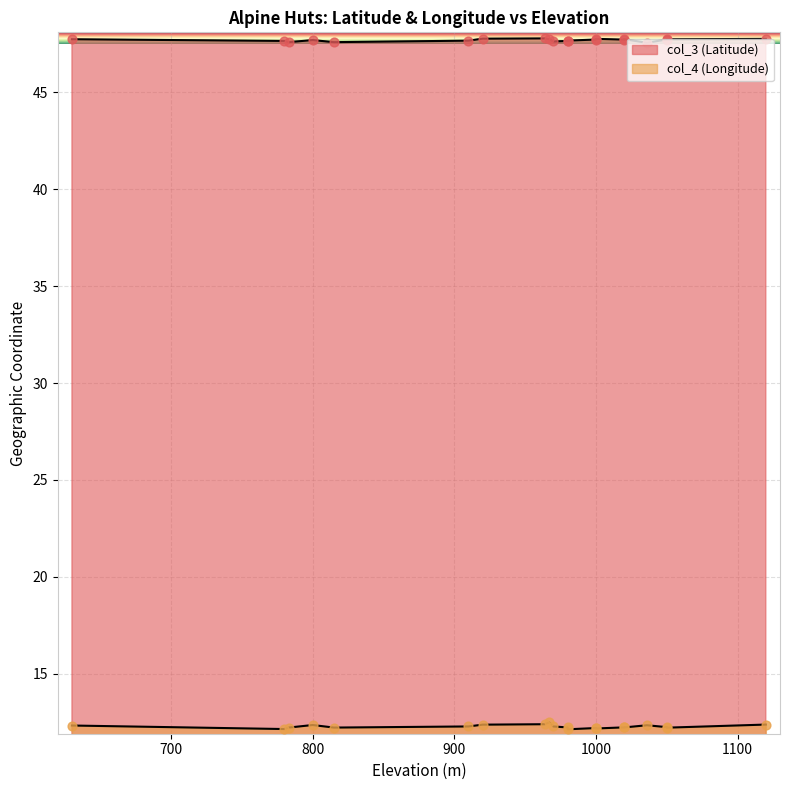

Which series contains the highest Y value?

col_3 (Latitude)